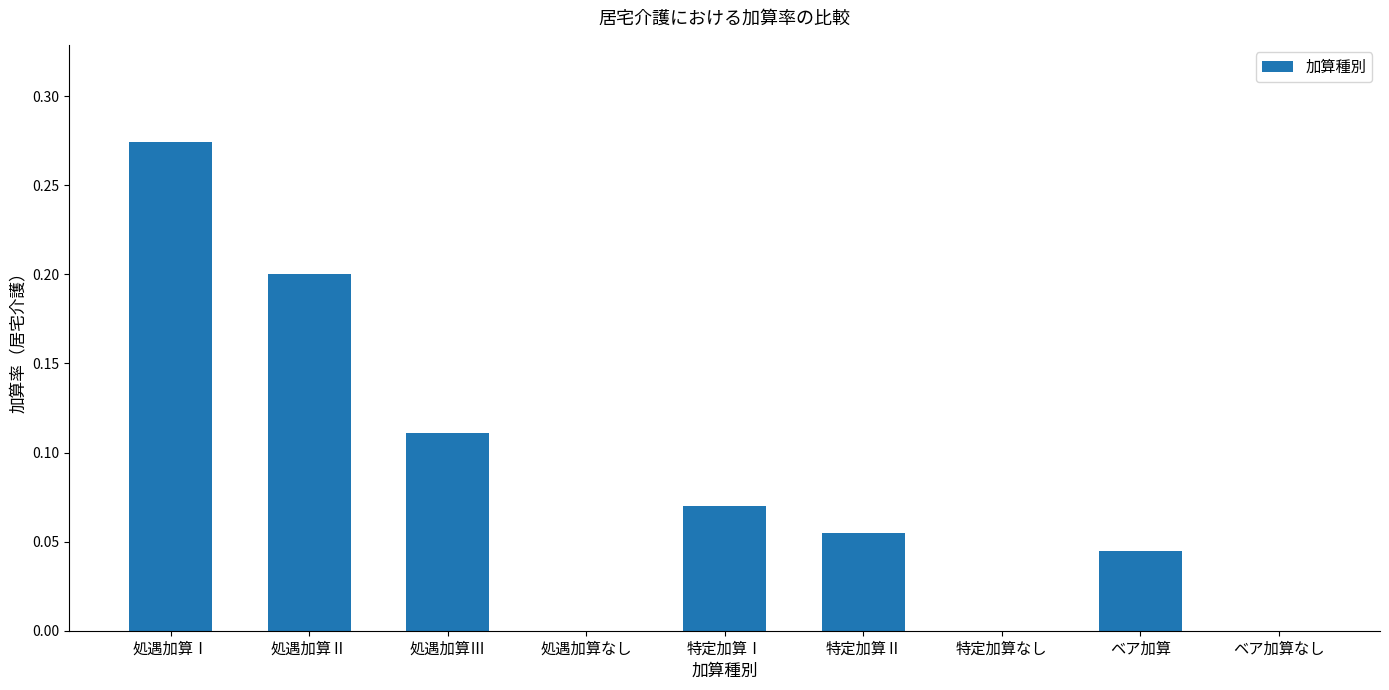

The chart shows a value of 0.2 at 処遇加算なし. True or false?

False